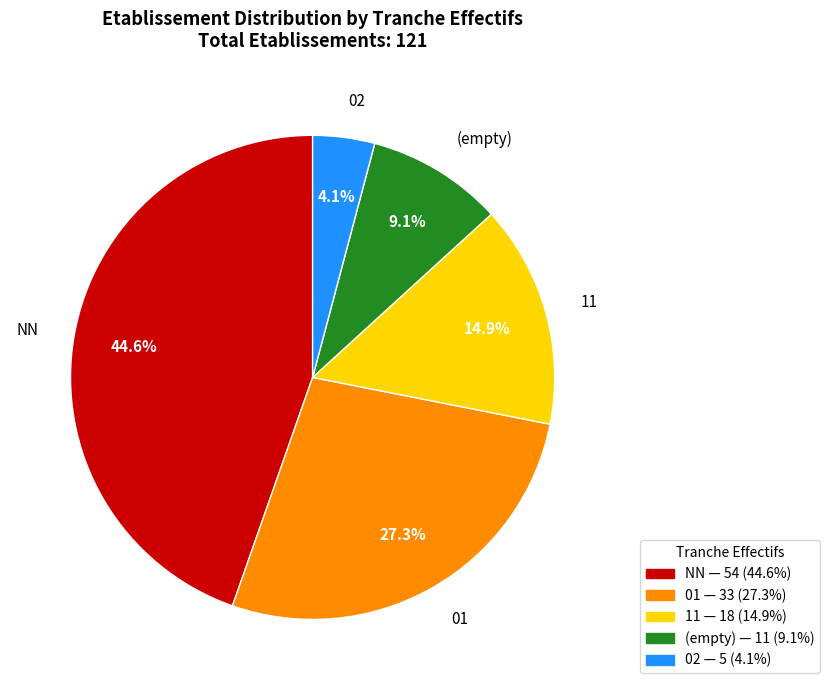

Is there any slice that represents more than half of the pie?

No